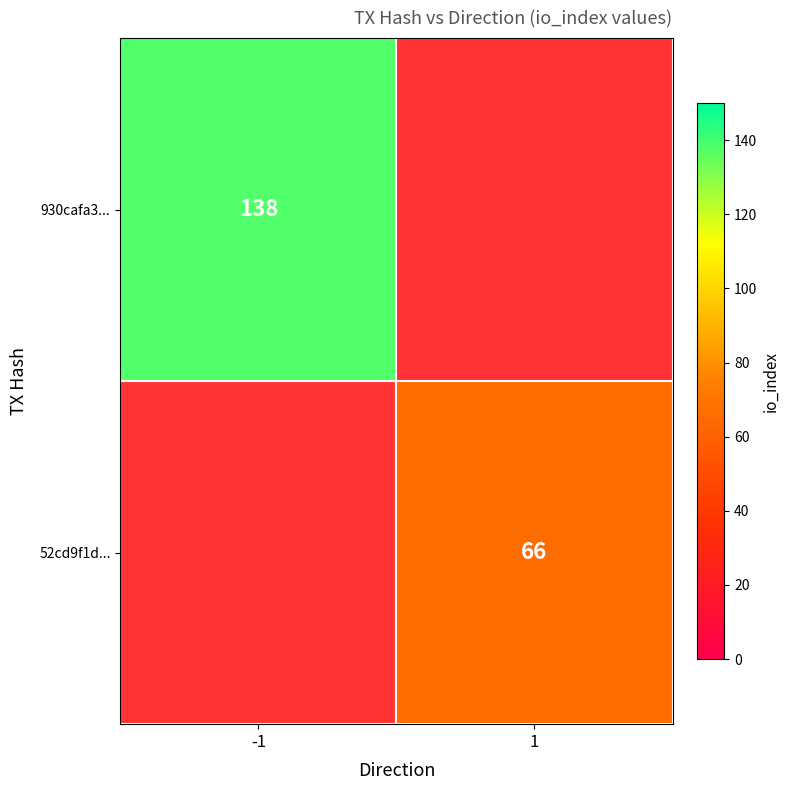

What is the spread (max minus min) of values at 1?

66